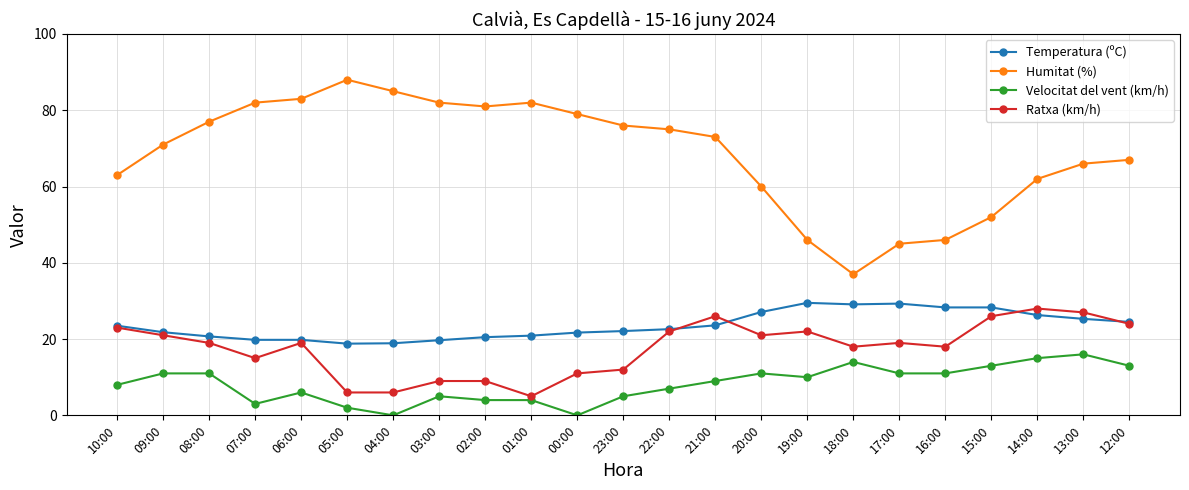

What is the value of the Ratxa (km/h) point at the 6th from the left?

6.0